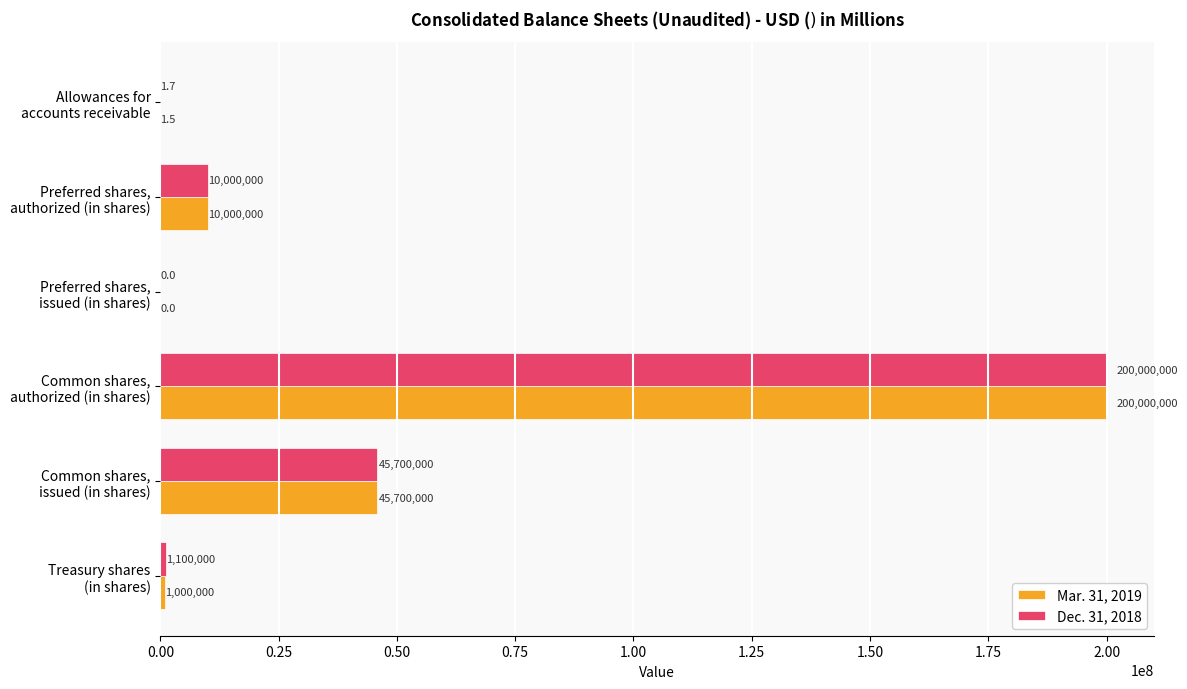

What is the maximum value for Dec. 31, 2018?

200000000.0